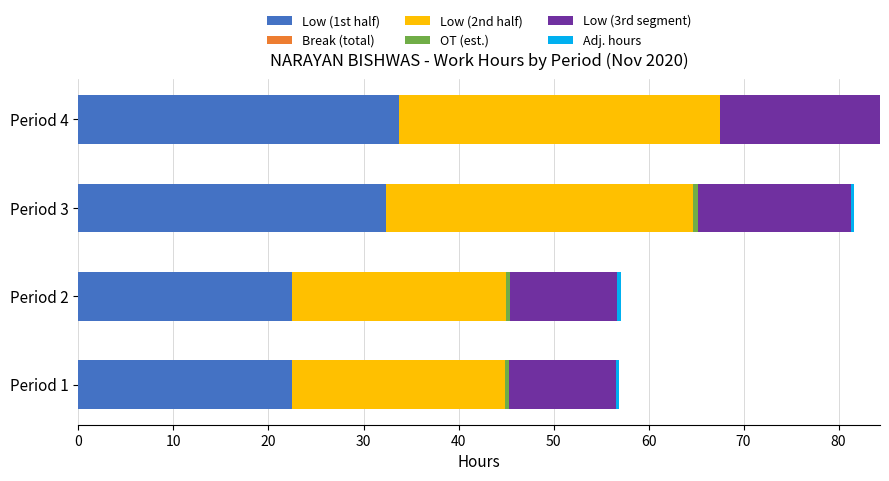

Count the number of data series in this chart.

5